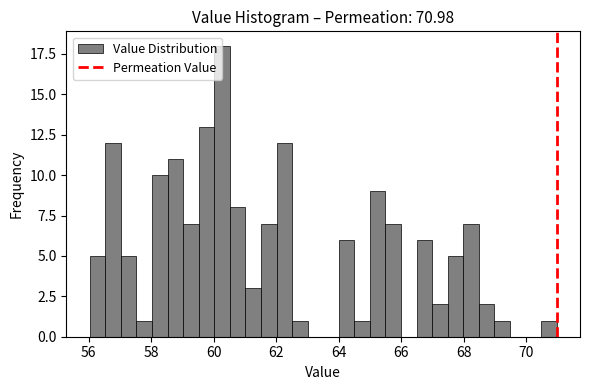

Around what value on the x-axis is the tallest bar? Give the approximate position of its centre, as read against the axis.

60.2